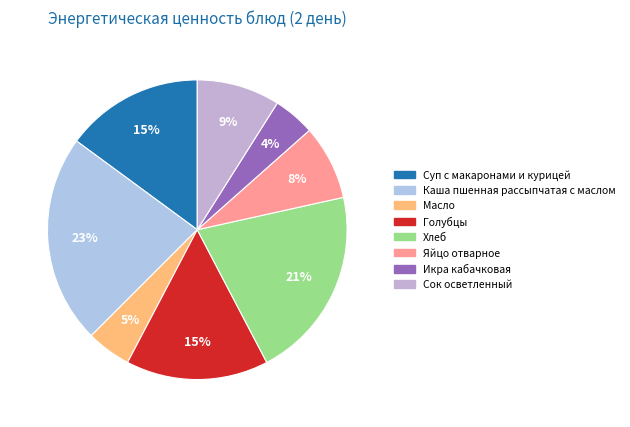

What percentage is the Хлеб slice, to the nearest percent?

21%